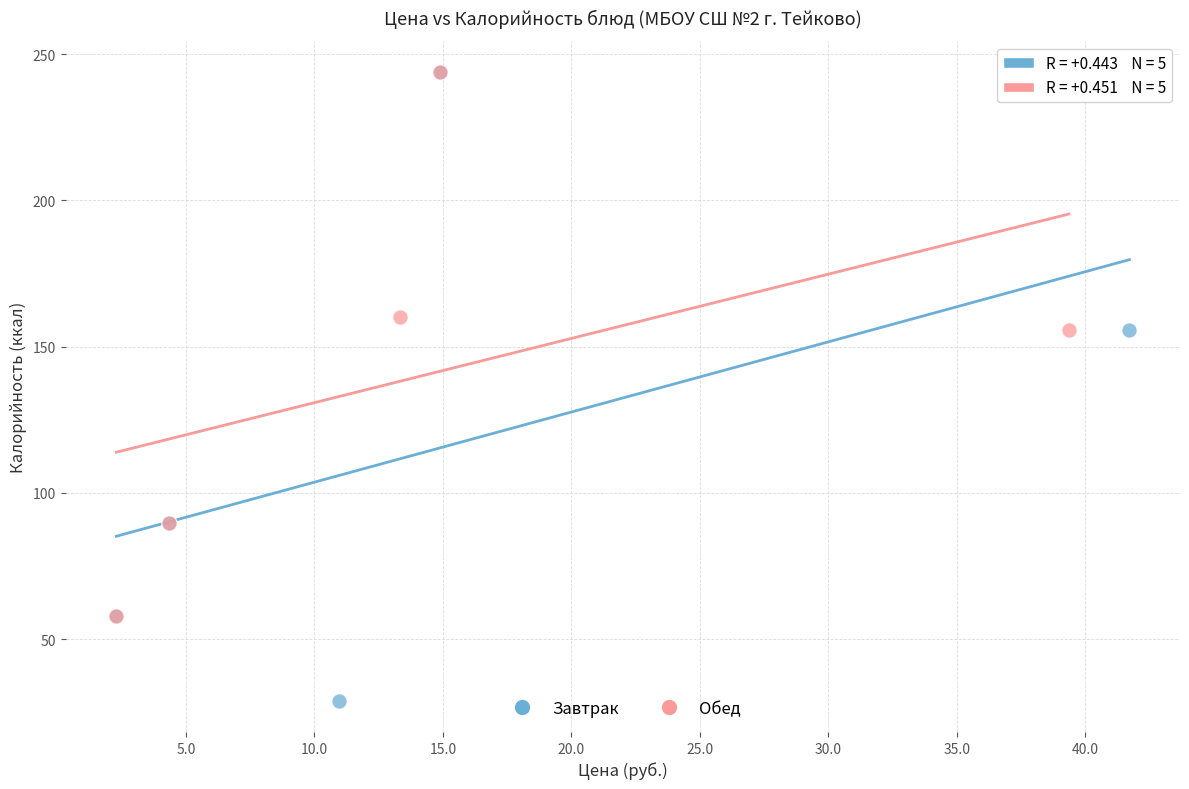

Which series has the widest spread of Y values?

Завтрак